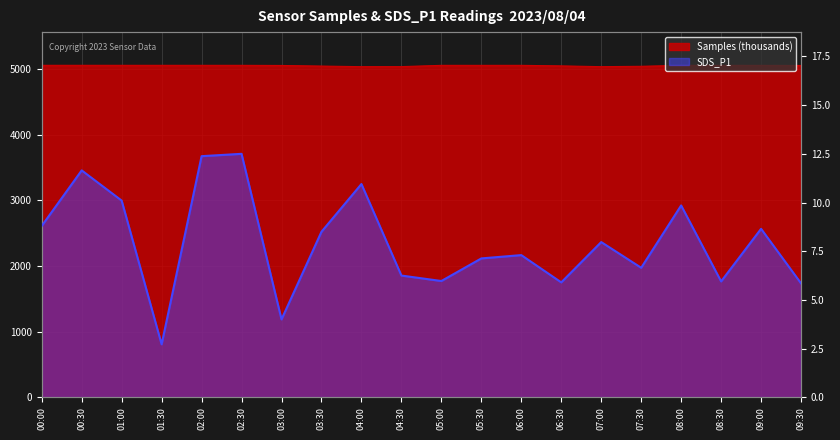

List the series in order of their overall mean, lowest first.

SDS_P1, Samples